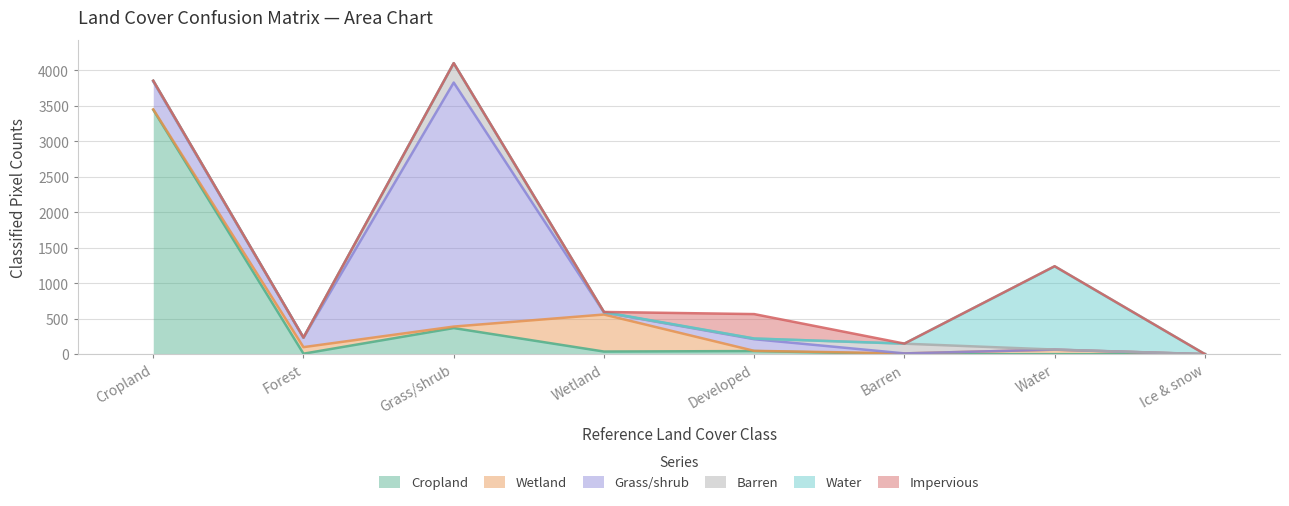

What is the difference between the highest and lowest values at Water?

1173